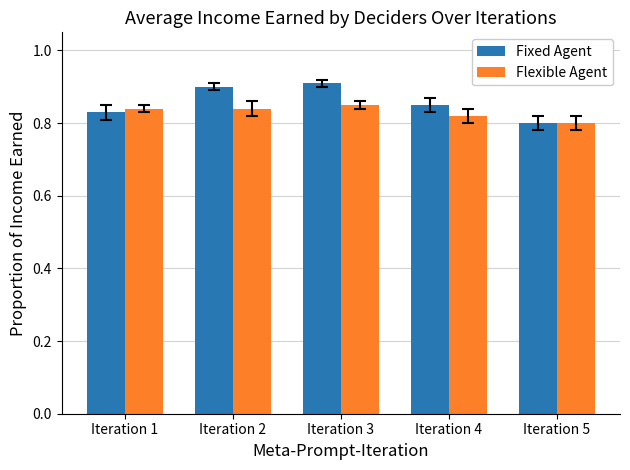

Is the value of Flexible Agent at Iteration 4 greater than the value of Fixed Agent at Iteration 3?

No